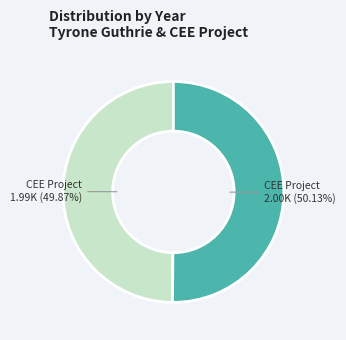

Is there any slice that represents more than half of the pie?

Yes